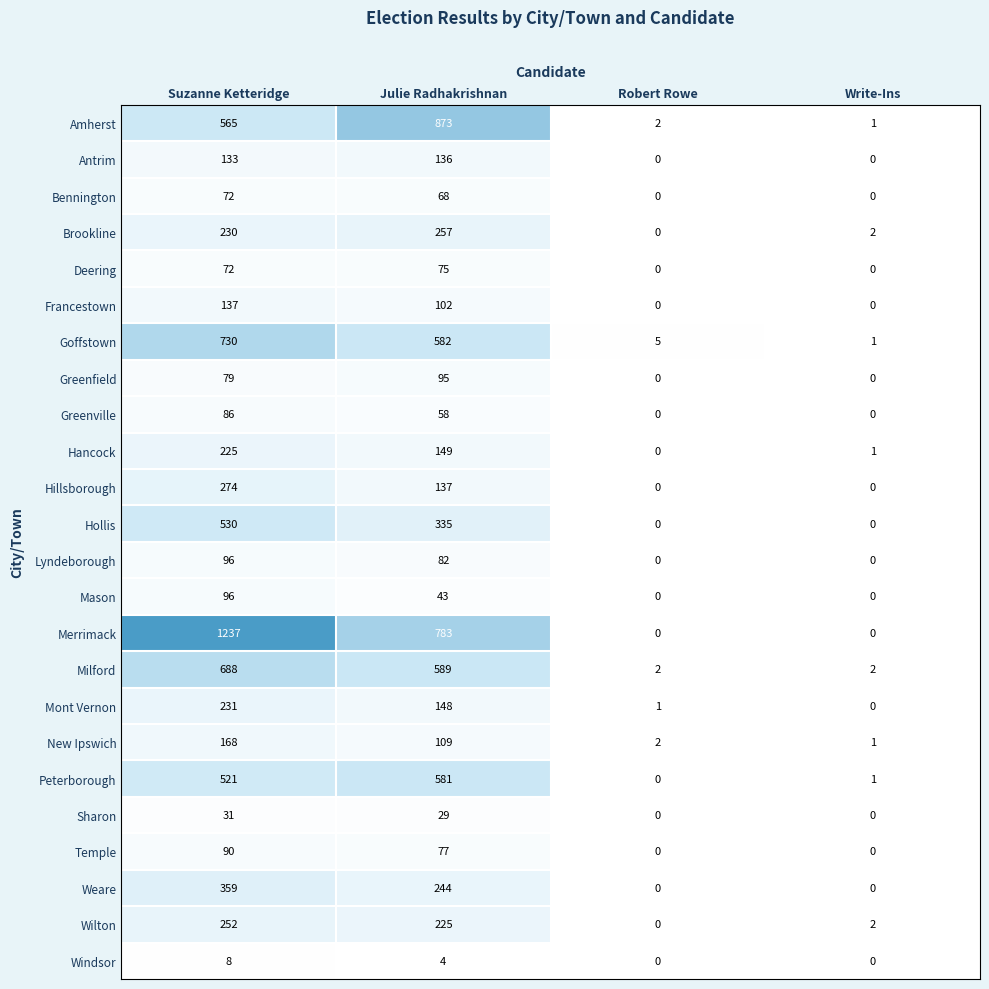

Which category has the highest value across all series?

Suzanne Ketteridge